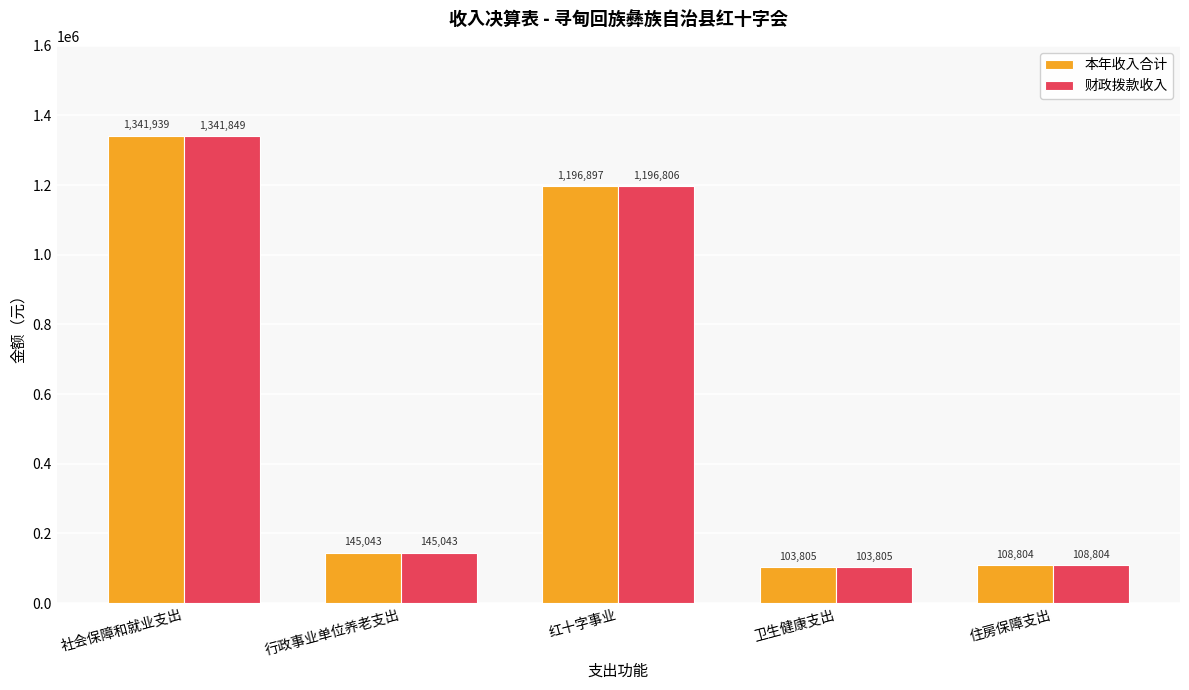

What position from the left is 社会保障和就业支出?

1